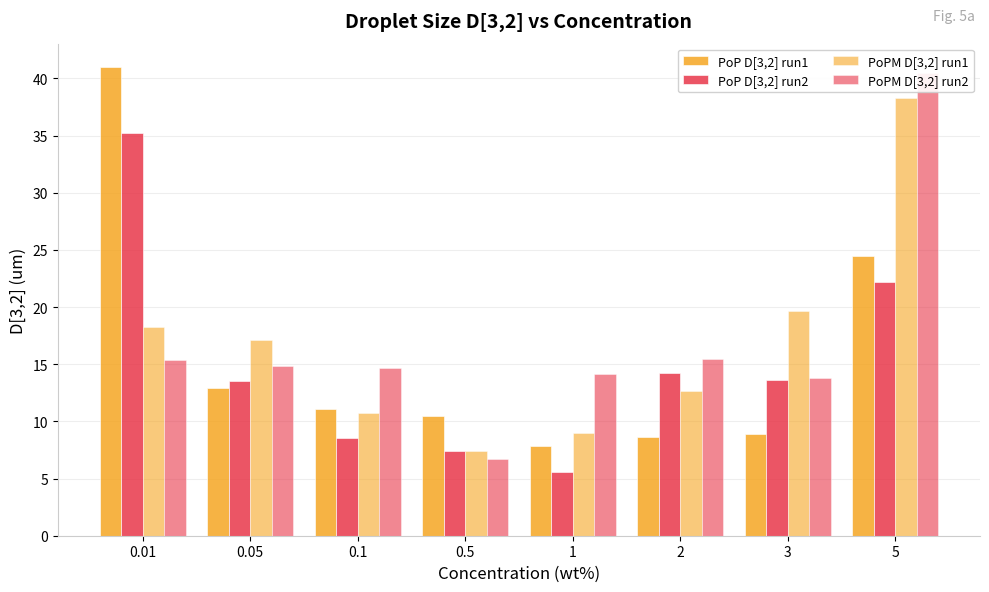

Is the value of PoP D[3,2] run1 at 2 greater than the value of PoP D[3,2] run2 at 1?

Yes